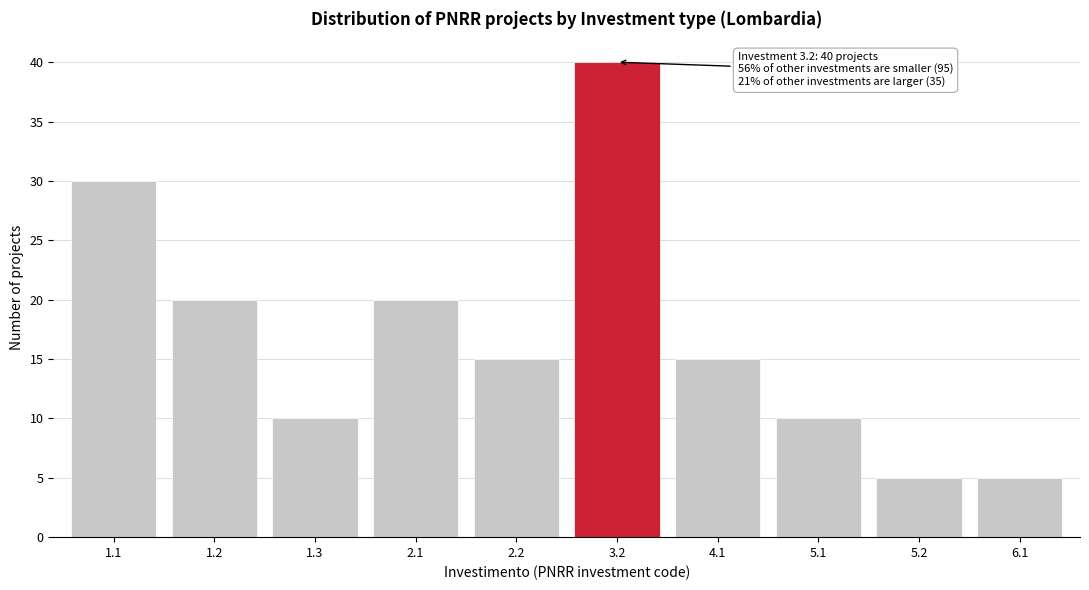

Reading left to right, extract all data points from this chart.

30	20	10	20	15	40	15	10	5	5